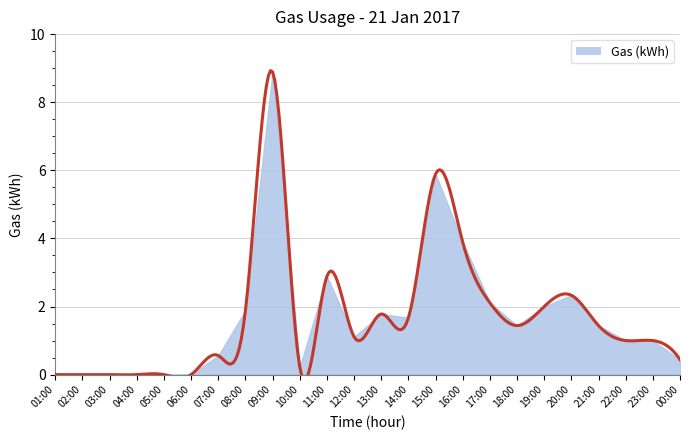

At which category does the data reach its first local peak?

09:00